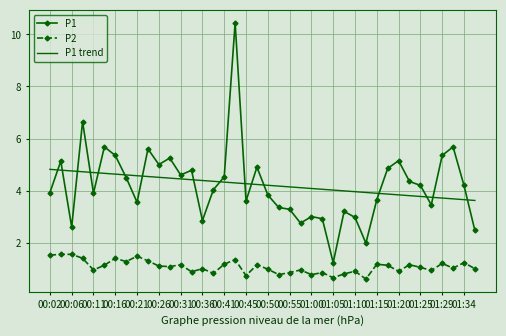

How many categories are shown in the chart?

40